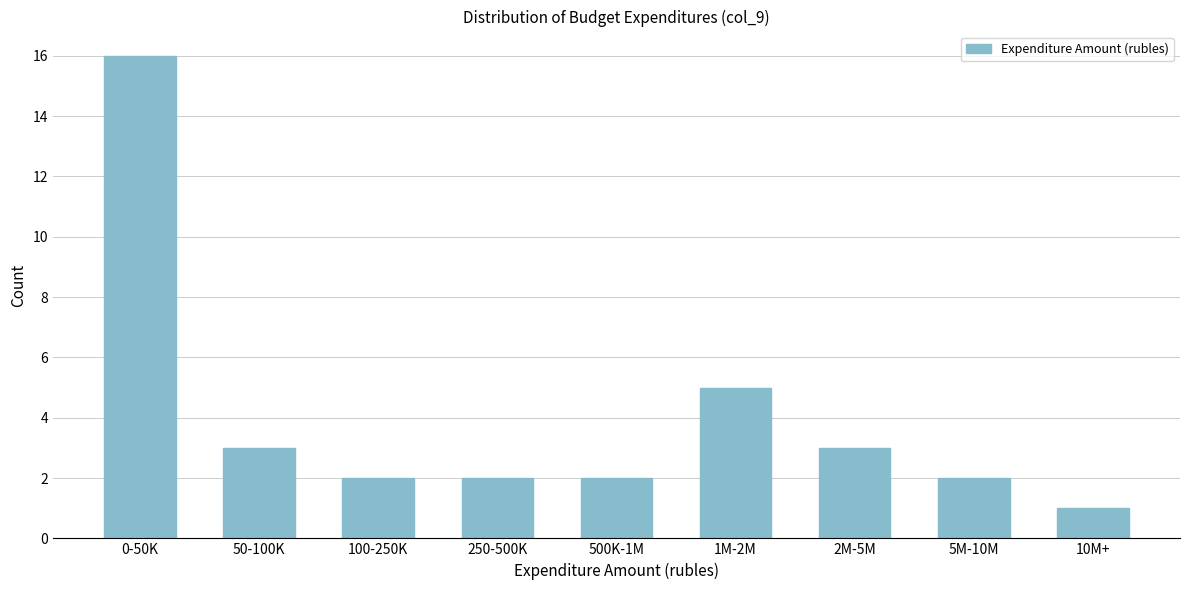

Reading left to right, what are all the values shown in this chart?

16	3	2	2	2	5	3	2	1